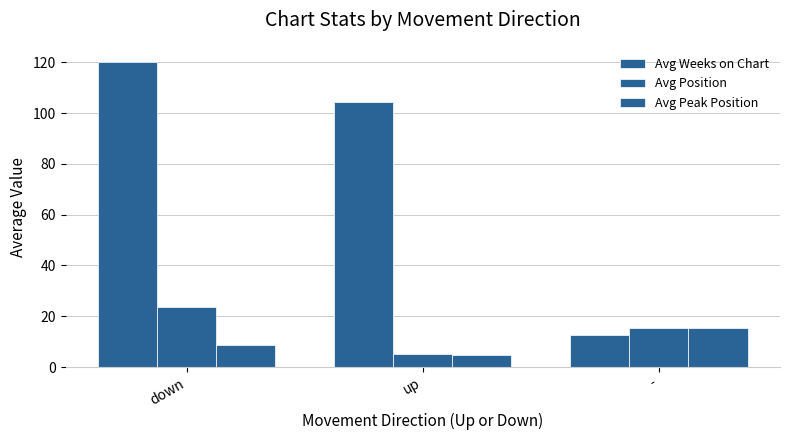

How many bars are there in each group?

3